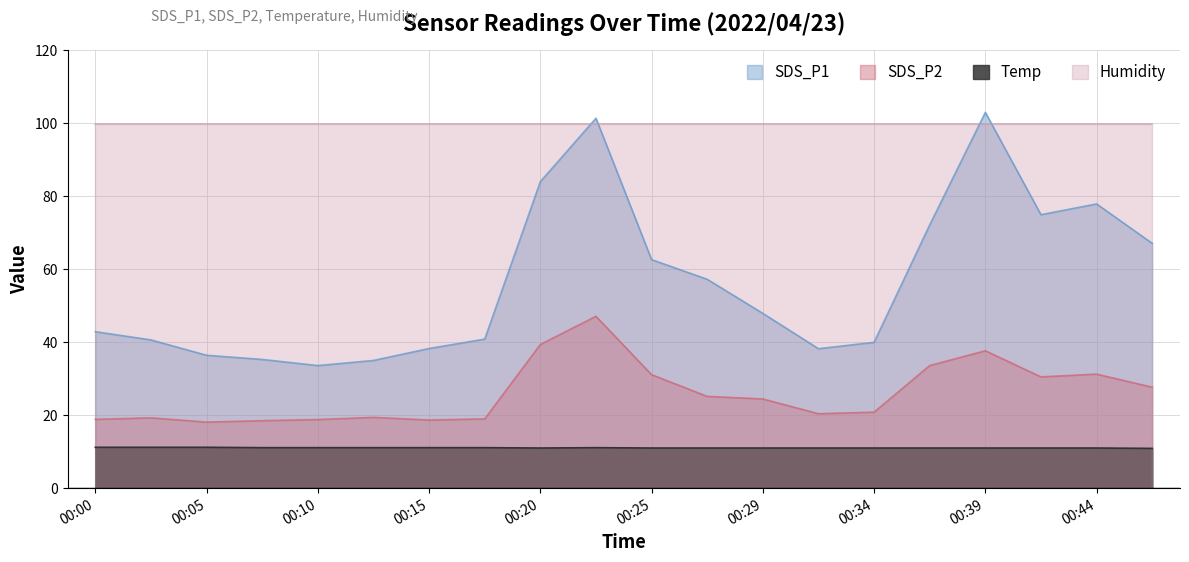

Which series has the largest total across all categories?

Humidity